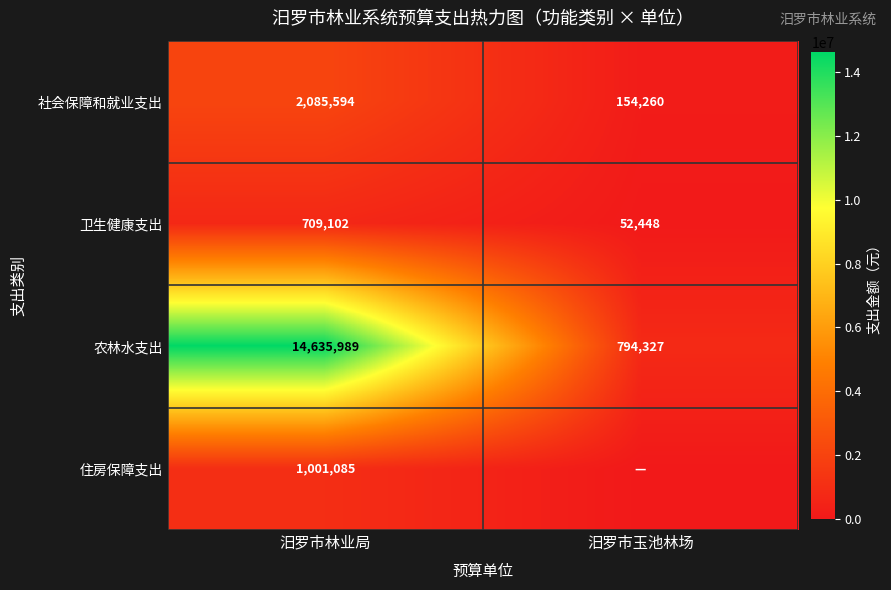

What is the difference between the maximum and minimum values in the 农林水支出 series?

13841662